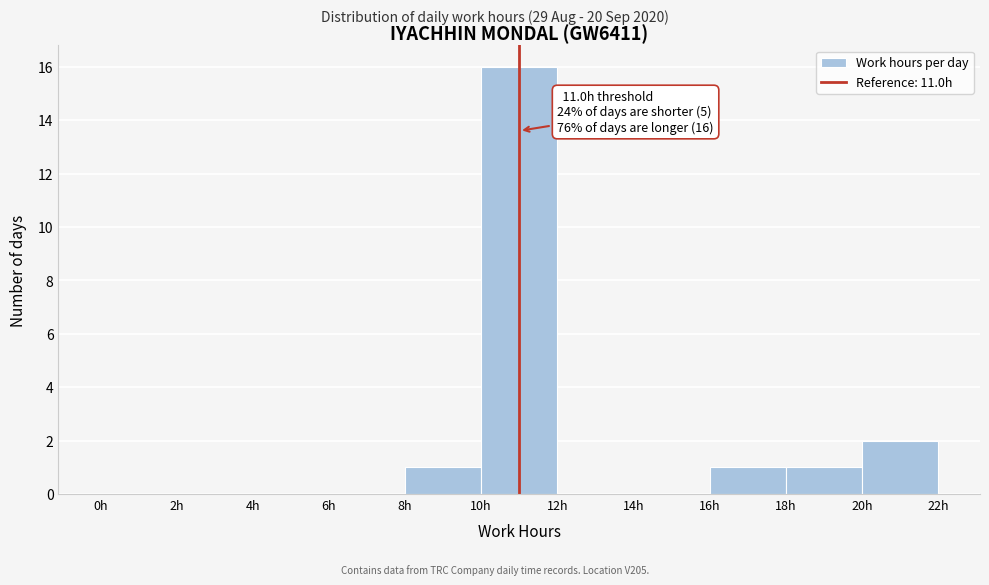

Over which range of the x-axis is the bar tallest?

10 to 12